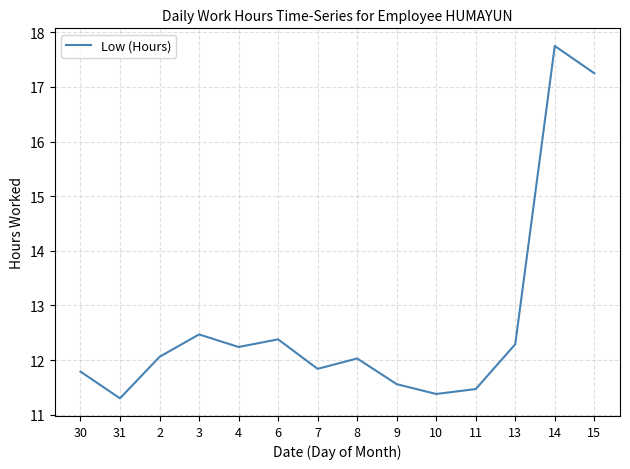

At which category does the chart reach its minimum across all series?

31